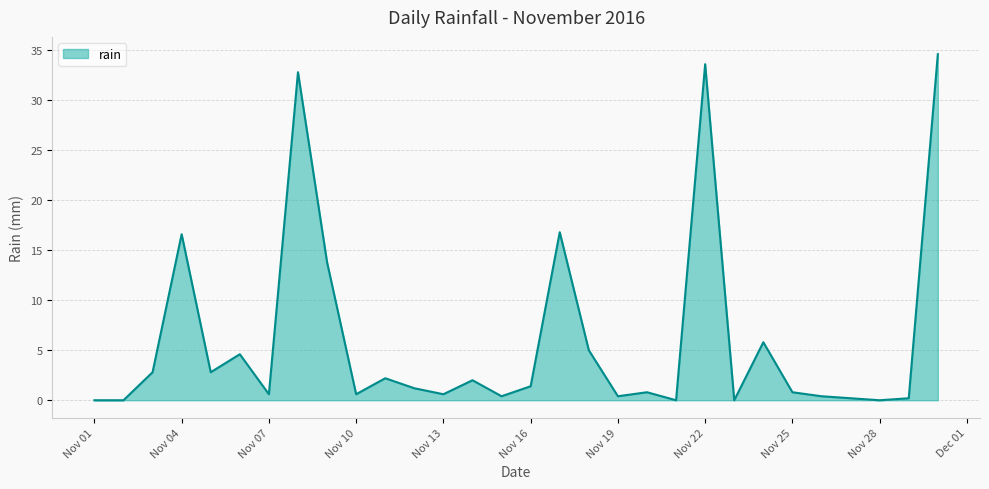

How many lines are shown in the chart?

1